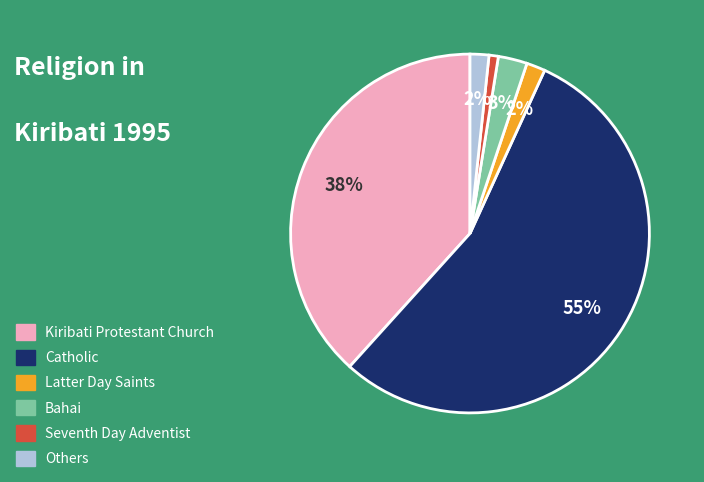

The Others slice represents 2% of the pie. True or false?

True